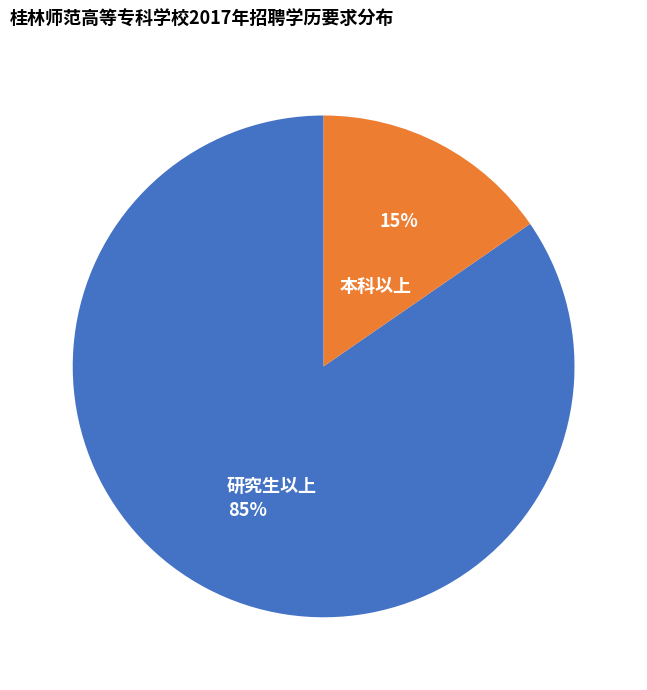

The 研究生以上 slice represents 85% of the pie. True or false?

True